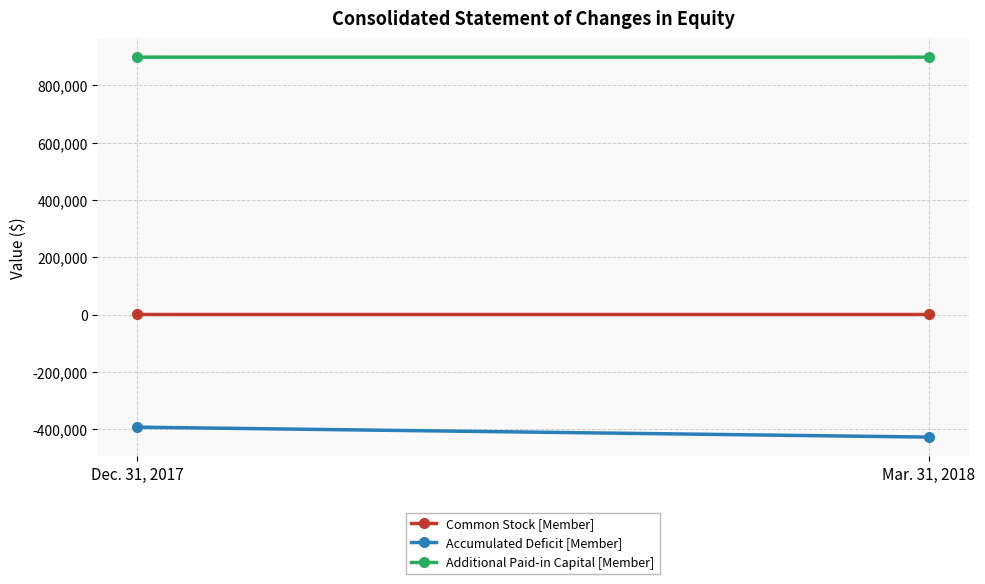

At Mar. 31, 2018, list the series in order from smallest to largest.

Accumulated Deficit [Member], Common Stock [Member], Additional Paid-in Capital [Member]